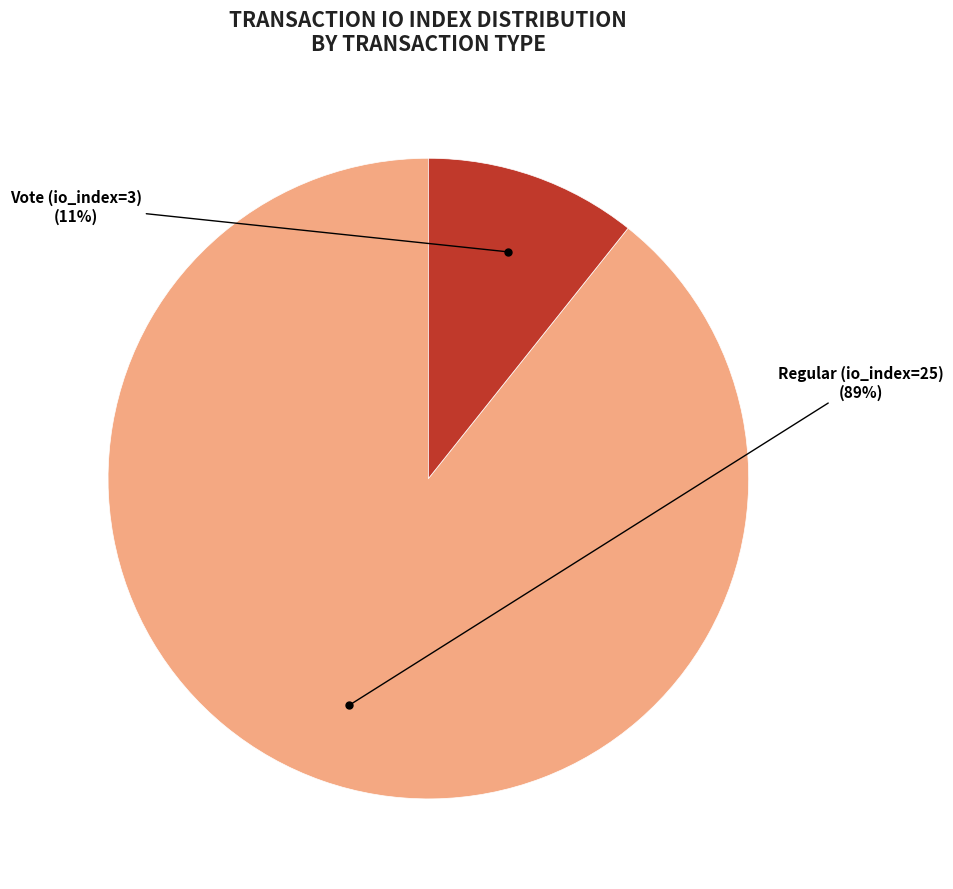

To the nearest percent, what is the average slice percentage?

50%